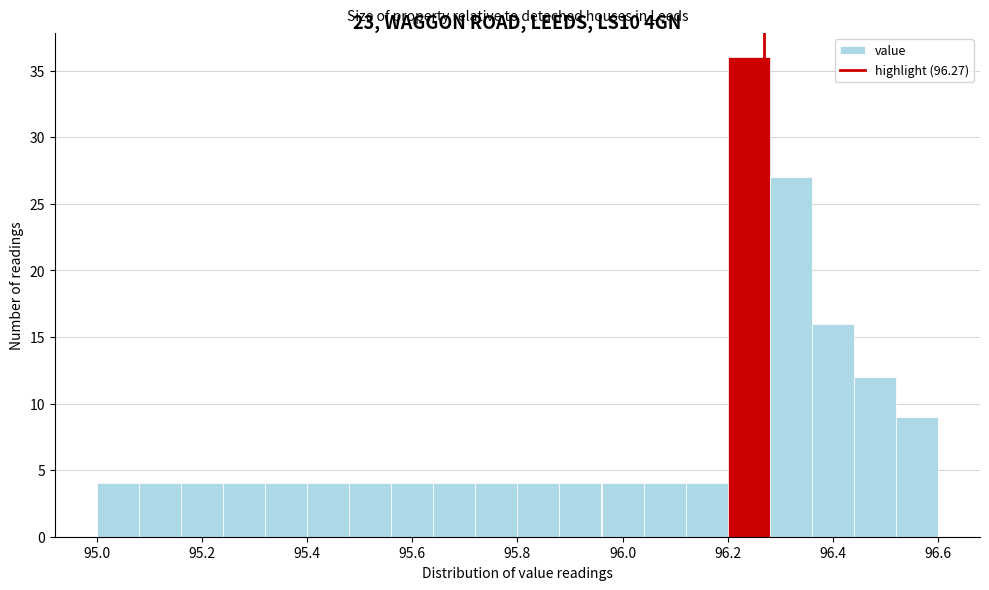

What is the height of the bar covering 95.48 to 95.56 on the x-axis? The values are not printed on the chart, so give them approximately, as read against the axis.

4